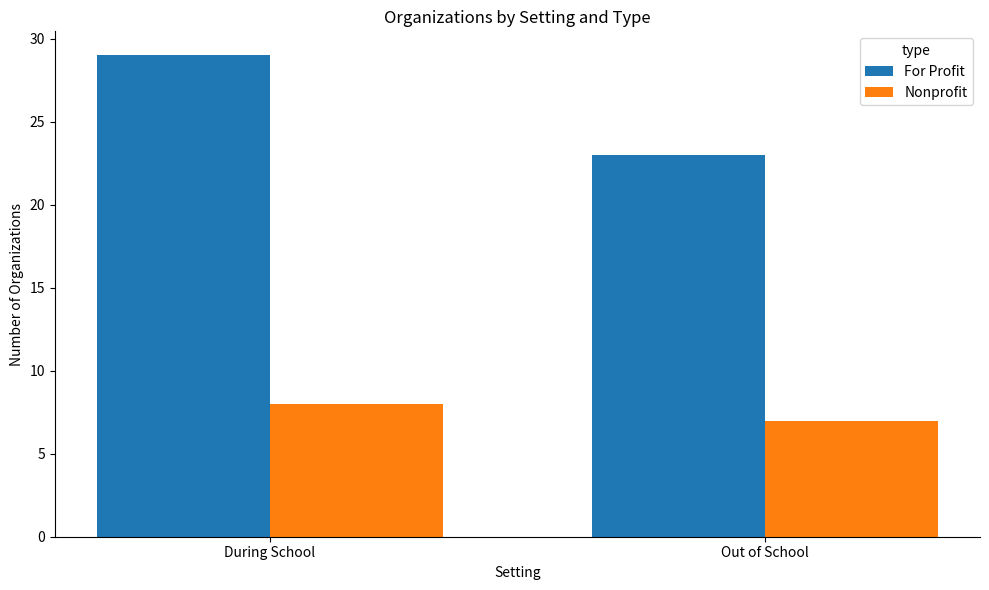

Count the number of data series in this chart.

2